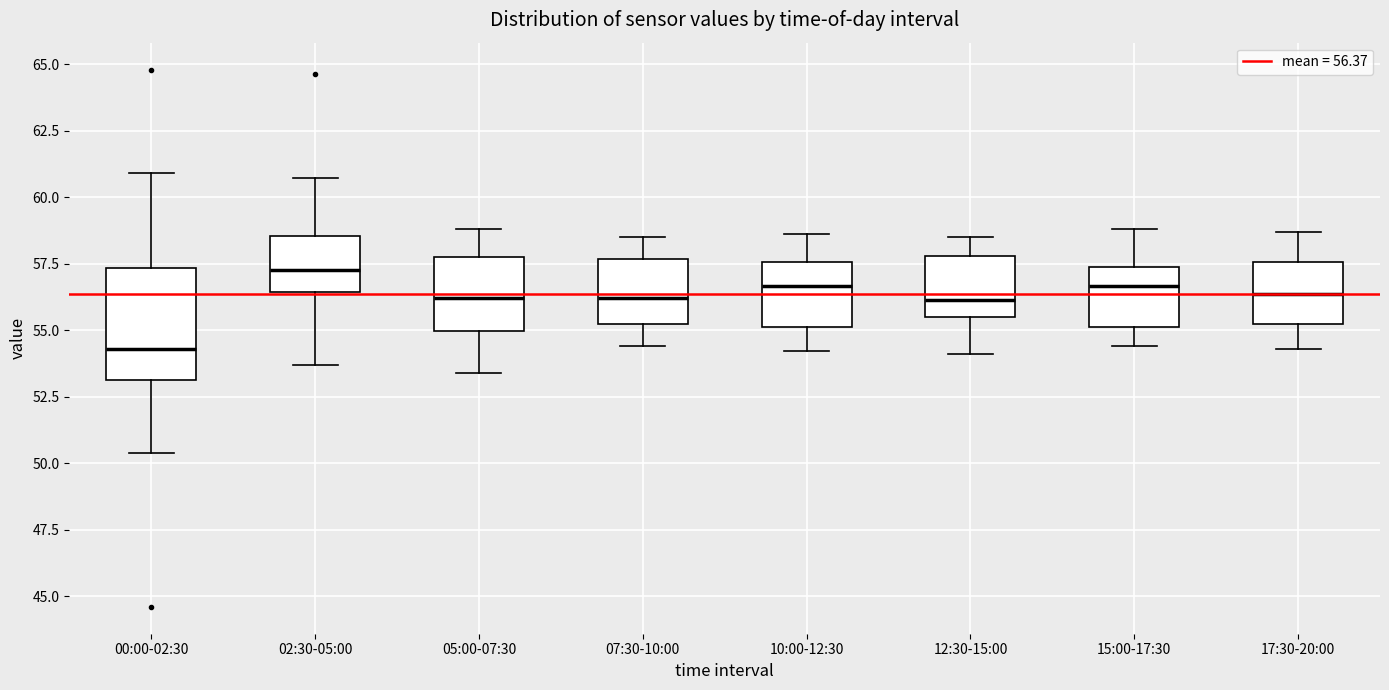

Which box is the tallest, from its lower edge to its upper edge?

00:00-02:30